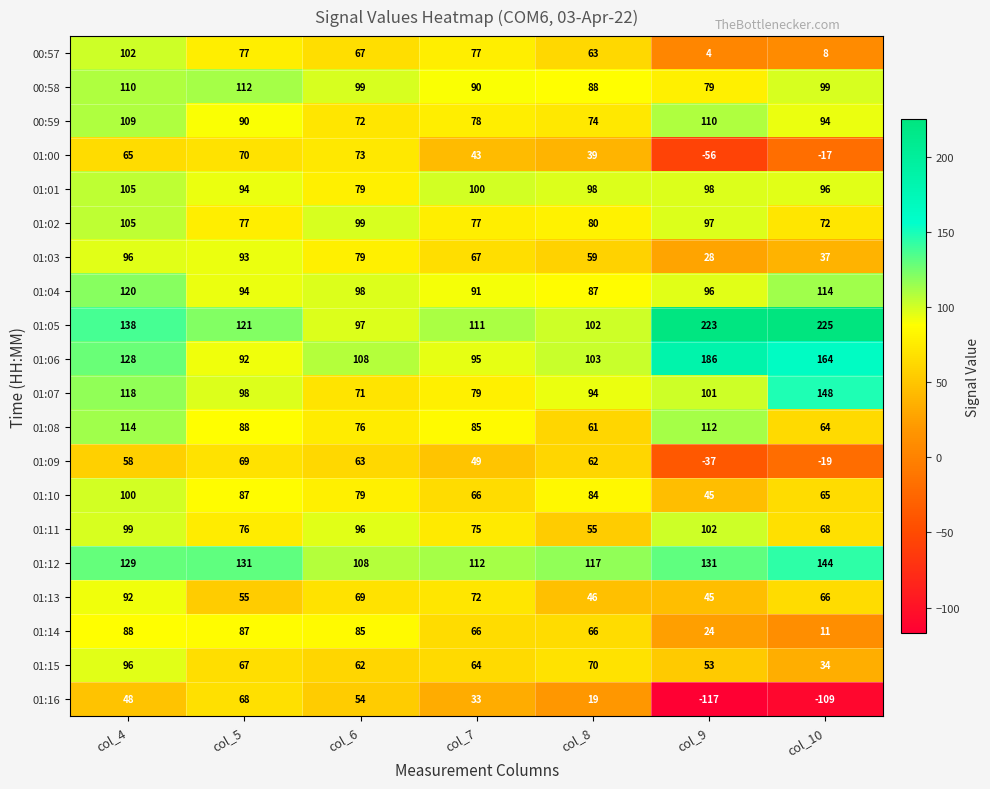

At which category does the chart reach its minimum across all series?

col_9